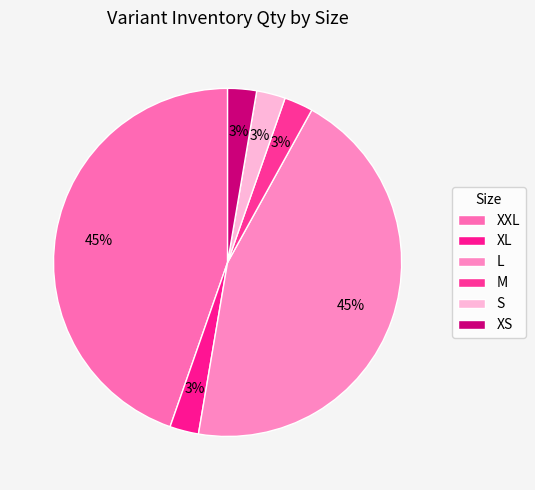

Does S represent more than half of the total?

No